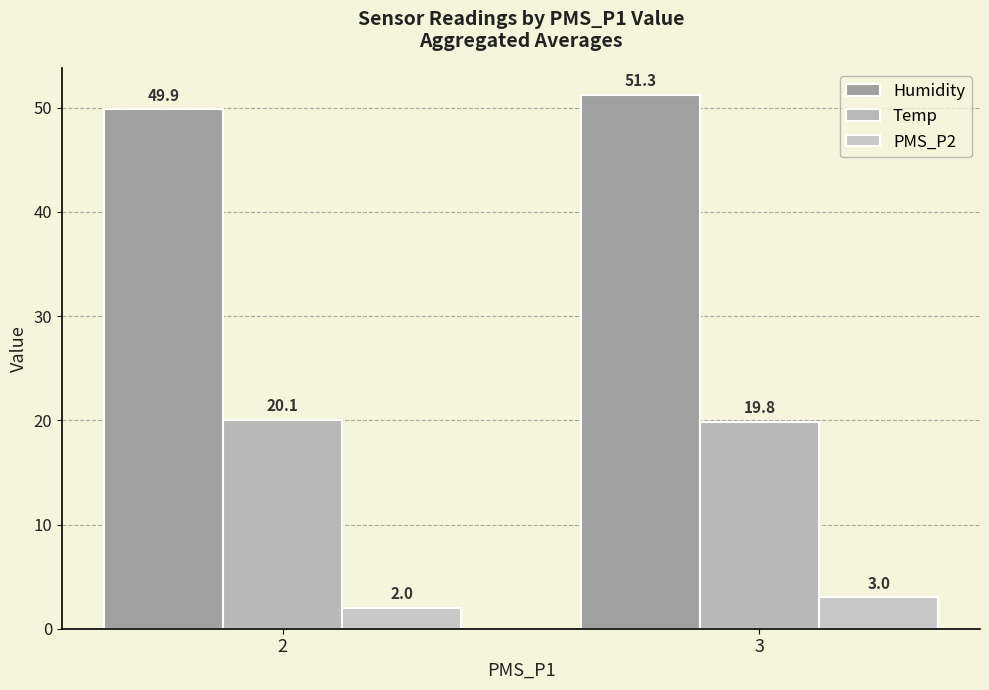

At how many categories does at least one series exceed 23?

2